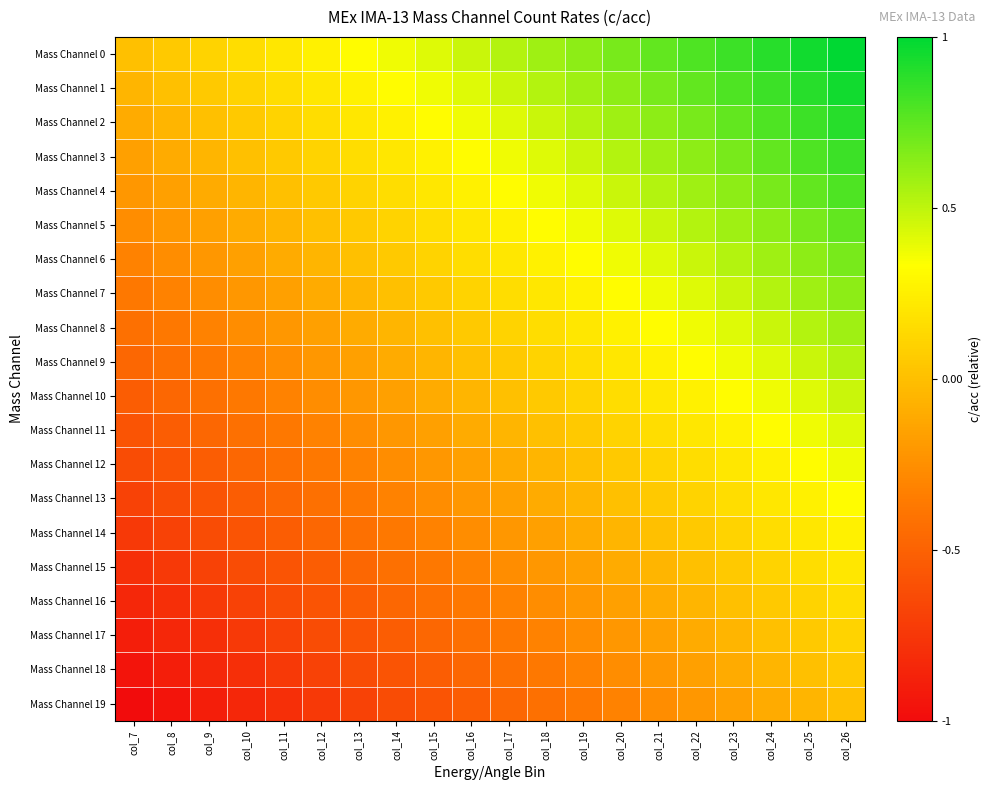

Reading left to right, list all the values displayed in this chart.

Mass Channel 0: col_7=0.0	col_8=0.1	col_9=0.1	col_10=0.2	col_11=0.2	col_12=0.3	col_13=0.3	col_14=0.4	col_15=0.4	col_16=0.5	col_17=0.5	col_18=0.6	col_19=0.6	col_20=0.7	col_21=0.7	col_22=0.8	col_23=0.8	col_24=0.9	col_25=0.9	col_26=1.0
Mass Channel 1: col_7=-0.1	col_8=0.0	col_9=0.1	col_10=0.1	col_11=0.2	col_12=0.2	col_13=0.3	col_14=0.3	col_15=0.4	col_16=0.4	col_17=0.5	col_18=0.5	col_19=0.6	col_20=0.6	col_21=0.7	col_22=0.7	col_23=0.8	col_24=0.8	col_25=0.9	col_26=0.9
Mass Channel 2: col_7=-0.1	col_8=-0.1	col_9=0.0	col_10=0.1	col_11=0.1	col_12=0.2	col_13=0.2	col_14=0.3	col_15=0.3	col_16=0.4	col_17=0.4	col_18=0.5	col_19=0.5	col_20=0.6	col_21=0.6	col_22=0.7	col_23=0.7	col_24=0.8	col_25=0.8	col_26=0.9
Mass Channel 3: col_7=-0.2	col_8=-0.1	col_9=-0.1	col_10=0.0	col_11=0.1	col_12=0.1	col_13=0.2	col_14=0.2	col_15=0.3	col_16=0.3	col_17=0.4	col_18=0.4	col_19=0.5	col_20=0.5	col_21=0.6	col_22=0.6	col_23=0.7	col_24=0.7	col_25=0.8	col_26=0.8
Mass Channel 4: col_7=-0.2	col_8=-0.2	col_9=-0.1	col_10=-0.1	col_11=0.0	col_12=0.1	col_13=0.1	col_14=0.2	col_15=0.2	col_16=0.3	col_17=0.3	col_18=0.4	col_19=0.4	col_20=0.5	col_21=0.5	col_22=0.6	col_23=0.6	col_24=0.7	col_25=0.7	col_26=0.8
Mass Channel 5: col_7=-0.3	col_8=-0.2	col_9=-0.2	col_10=-0.1	col_11=-0.1	col_12=0.0	col_13=0.1	col_14=0.1	col_15=0.2	col_16=0.2	col_17=0.3	col_18=0.3	col_19=0.4	col_20=0.4	col_21=0.5	col_22=0.5	col_23=0.6	col_24=0.6	col_25=0.7	col_26=0.7
Mass Channel 6: col_7=-0.3	col_8=-0.3	col_9=-0.2	col_10=-0.2	col_11=-0.1	col_12=-0.1	col_13=0.0	col_14=0.1	col_15=0.1	col_16=0.2	col_17=0.2	col_18=0.3	col_19=0.3	col_20=0.4	col_21=0.4	col_22=0.5	col_23=0.5	col_24=0.6	col_25=0.6	col_26=0.7
Mass Channel 7: col_7=-0.4	col_8=-0.3	col_9=-0.3	col_10=-0.2	col_11=-0.2	col_12=-0.1	col_13=-0.1	col_14=0.0	col_15=0.1	col_16=0.1	col_17=0.2	col_18=0.2	col_19=0.3	col_20=0.3	col_21=0.4	col_22=0.4	col_23=0.5	col_24=0.5	col_25=0.6	col_26=0.6
Mass Channel 8: col_7=-0.4	col_8=-0.4	col_9=-0.3	col_10=-0.3	col_11=-0.2	col_12=-0.2	col_13=-0.1	col_14=-0.1	col_15=0.0	col_16=0.1	col_17=0.1	col_18=0.2	col_19=0.2	col_20=0.3	col_21=0.3	col_22=0.4	col_23=0.4	col_24=0.5	col_25=0.5	col_26=0.6
Mass Channel 9: col_7=-0.5	col_8=-0.4	col_9=-0.4	col_10=-0.3	col_11=-0.3	col_12=-0.2	col_13=-0.2	col_14=-0.1	col_15=-0.1	col_16=0.0	col_17=0.1	col_18=0.1	col_19=0.2	col_20=0.2	col_21=0.3	col_22=0.3	col_23=0.4	col_24=0.4	col_25=0.5	col_26=0.5
Mass Channel 10: col_7=-0.5	col_8=-0.5	col_9=-0.4	col_10=-0.4	col_11=-0.3	col_12=-0.3	col_13=-0.2	col_14=-0.2	col_15=-0.1	col_16=-0.1	col_17=0.0	col_18=0.1	col_19=0.1	col_20=0.2	col_21=0.2	col_22=0.3	col_23=0.3	col_24=0.4	col_25=0.4	col_26=0.5
Mass Channel 11: col_7=-0.6	col_8=-0.5	col_9=-0.5	col_10=-0.4	col_11=-0.4	col_12=-0.3	col_13=-0.3	col_14=-0.2	col_15=-0.2	col_16=-0.1	col_17=-0.1	col_18=0.0	col_19=0.1	col_20=0.1	col_21=0.2	col_22=0.2	col_23=0.3	col_24=0.3	col_25=0.4	col_26=0.4
Mass Channel 12: col_7=-0.6	col_8=-0.6	col_9=-0.5	col_10=-0.5	col_11=-0.4	col_12=-0.4	col_13=-0.3	col_14=-0.3	col_15=-0.2	col_16=-0.2	col_17=-0.1	col_18=-0.1	col_19=0.0	col_20=0.1	col_21=0.1	col_22=0.2	col_23=0.2	col_24=0.3	col_25=0.3	col_26=0.4
Mass Channel 13: col_7=-0.7	col_8=-0.6	col_9=-0.6	col_10=-0.5	col_11=-0.5	col_12=-0.4	col_13=-0.4	col_14=-0.3	col_15=-0.3	col_16=-0.2	col_17=-0.2	col_18=-0.1	col_19=-0.1	col_20=0.0	col_21=0.1	col_22=0.1	col_23=0.2	col_24=0.2	col_25=0.3	col_26=0.3
Mass Channel 14: col_7=-0.7	col_8=-0.7	col_9=-0.6	col_10=-0.6	col_11=-0.5	col_12=-0.5	col_13=-0.4	col_14=-0.4	col_15=-0.3	col_16=-0.3	col_17=-0.2	col_18=-0.2	col_19=-0.1	col_20=-0.1	col_21=0.0	col_22=0.1	col_23=0.1	col_24=0.2	col_25=0.2	col_26=0.3
Mass Channel 15: col_7=-0.8	col_8=-0.7	col_9=-0.7	col_10=-0.6	col_11=-0.6	col_12=-0.5	col_13=-0.5	col_14=-0.4	col_15=-0.4	col_16=-0.3	col_17=-0.3	col_18=-0.2	col_19=-0.2	col_20=-0.1	col_21=-0.1	col_22=0.0	col_23=0.1	col_24=0.1	col_25=0.2	col_26=0.2
Mass Channel 16: col_7=-0.8	col_8=-0.8	col_9=-0.7	col_10=-0.7	col_11=-0.6	col_12=-0.6	col_13=-0.5	col_14=-0.5	col_15=-0.4	col_16=-0.4	col_17=-0.3	col_18=-0.3	col_19=-0.2	col_20=-0.2	col_21=-0.1	col_22=-0.1	col_23=0.0	col_24=0.1	col_25=0.1	col_26=0.2
Mass Channel 17: col_7=-0.9	col_8=-0.8	col_9=-0.8	col_10=-0.7	col_11=-0.7	col_12=-0.6	col_13=-0.6	col_14=-0.5	col_15=-0.5	col_16=-0.4	col_17=-0.4	col_18=-0.3	col_19=-0.3	col_20=-0.2	col_21=-0.2	col_22=-0.1	col_23=-0.1	col_24=0.0	col_25=0.1	col_26=0.1
Mass Channel 18: col_7=-0.9	col_8=-0.9	col_9=-0.8	col_10=-0.8	col_11=-0.7	col_12=-0.7	col_13=-0.6	col_14=-0.6	col_15=-0.5	col_16=-0.5	col_17=-0.4	col_18=-0.4	col_19=-0.3	col_20=-0.3	col_21=-0.2	col_22=-0.2	col_23=-0.1	col_24=-0.1	col_25=0.0	col_26=0.1
Mass Channel 19: col_7=-1.0	col_8=-0.9	col_9=-0.9	col_10=-0.8	col_11=-0.8	col_12=-0.7	col_13=-0.7	col_14=-0.6	col_15=-0.6	col_16=-0.5	col_17=-0.5	col_18=-0.4	col_19=-0.4	col_20=-0.3	col_21=-0.3	col_22=-0.2	col_23=-0.2	col_24=-0.1	col_25=-0.1	col_26=0.0